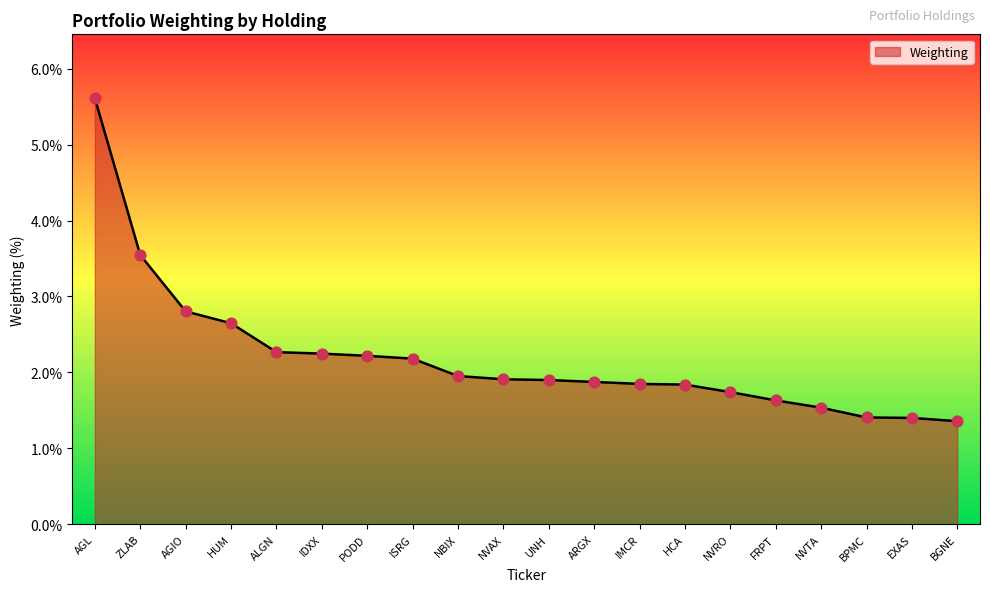

What is the change in value from AGL to PODD?

-3.4